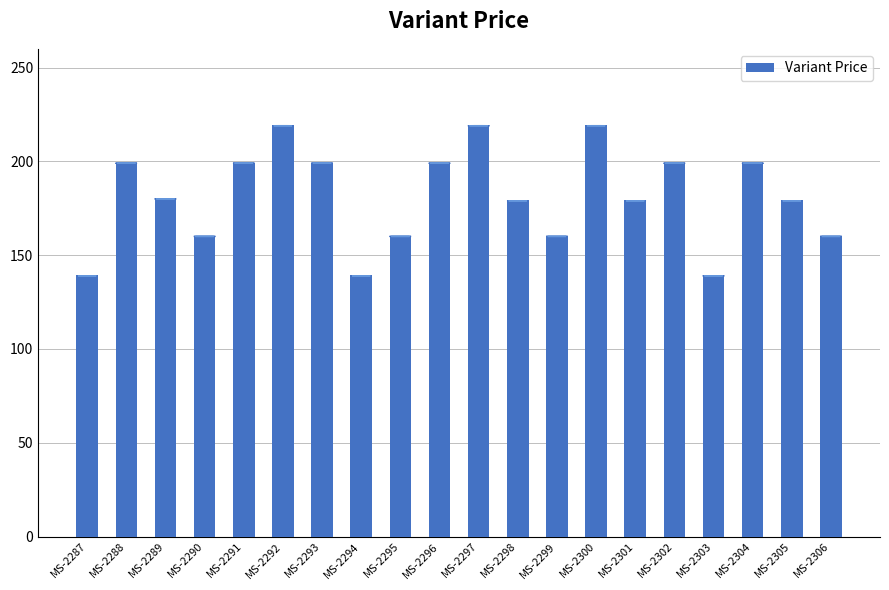

The chart shows a value of 118 at MS-2288. True or false?

False